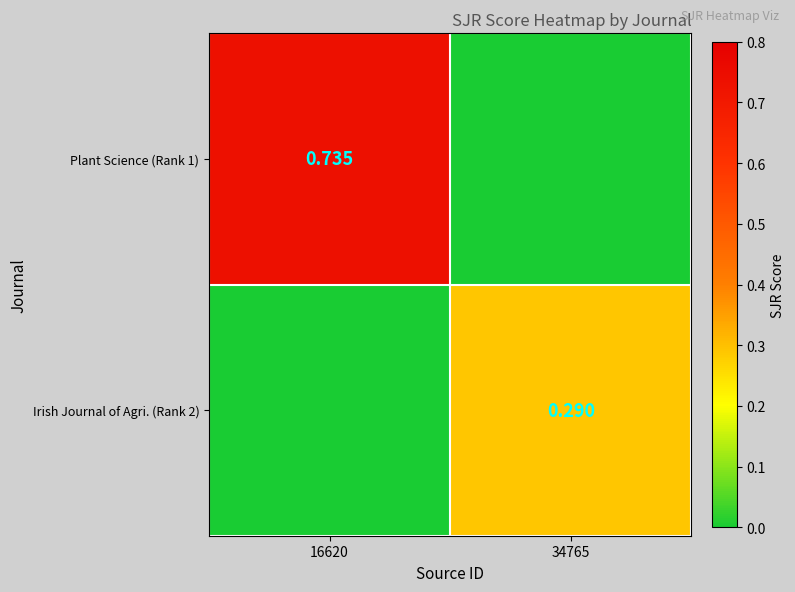

What is the difference between the Irish Journal of Agri. (Rank 2) values at 34765 and 16620?

0.3